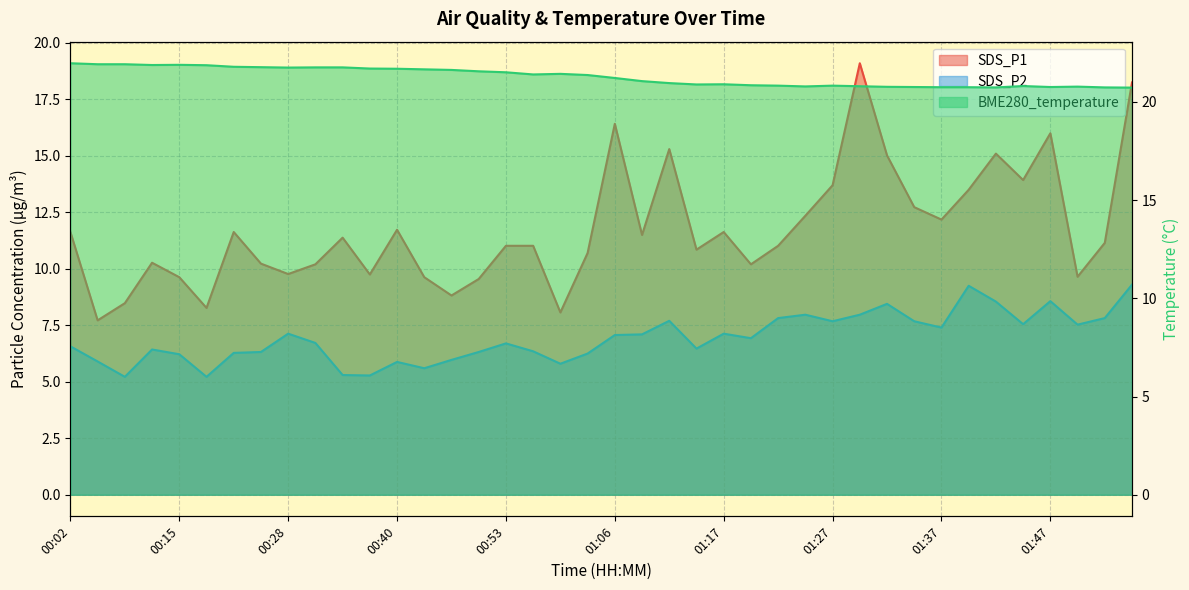

What is the label of the 22nd point from the left?

01:09